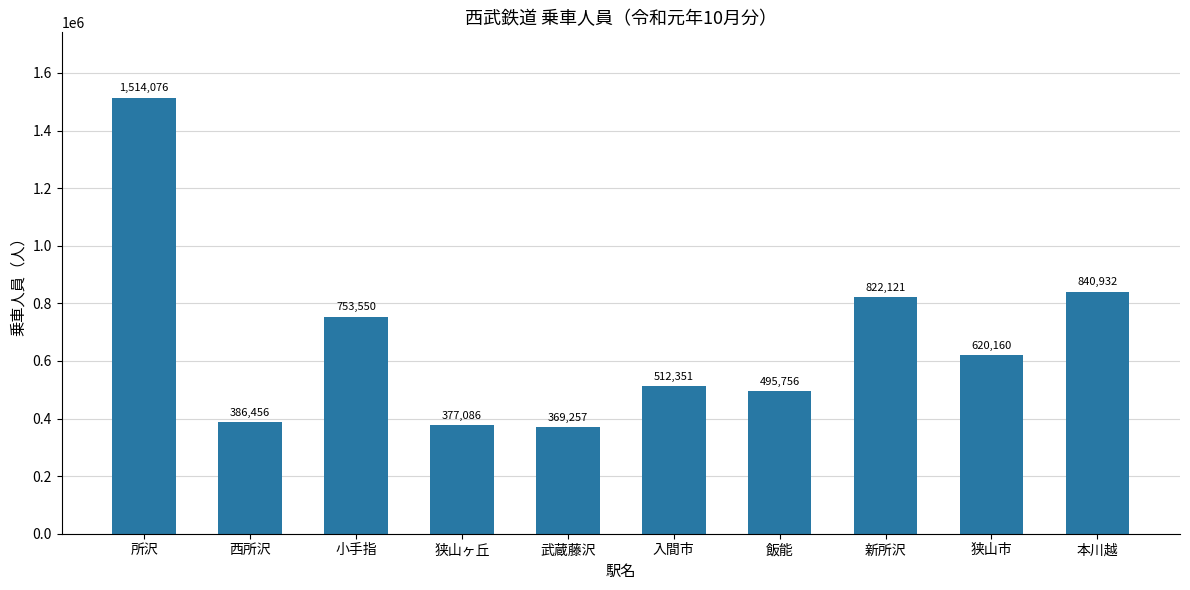

Rank the categories by value from highest to lowest.

所沢, 本川越, 新所沢, 小手指, 狭山市, 入間市, 飯能, 西所沢, 狭山ヶ丘, 武蔵藤沢